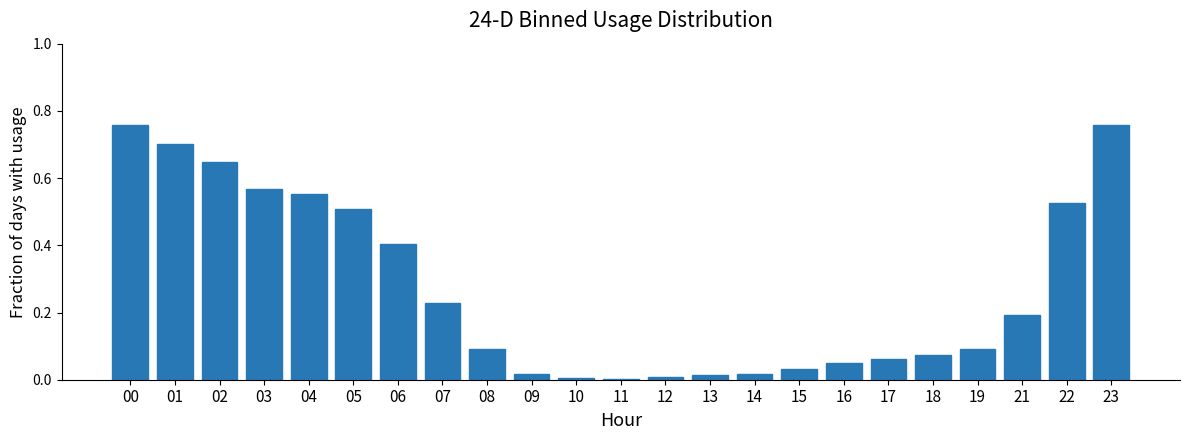

What is the sum of all values?

6.3